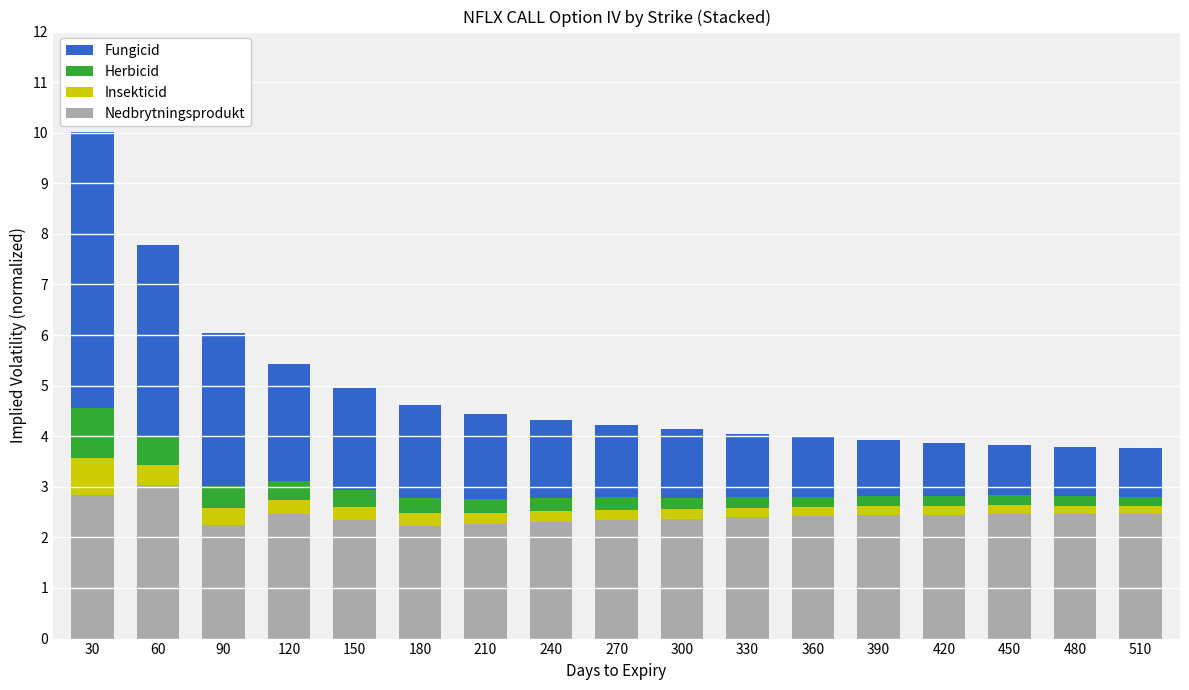

Is it true that Nedbrytningsprodukt equals 2.4 at 360?

True